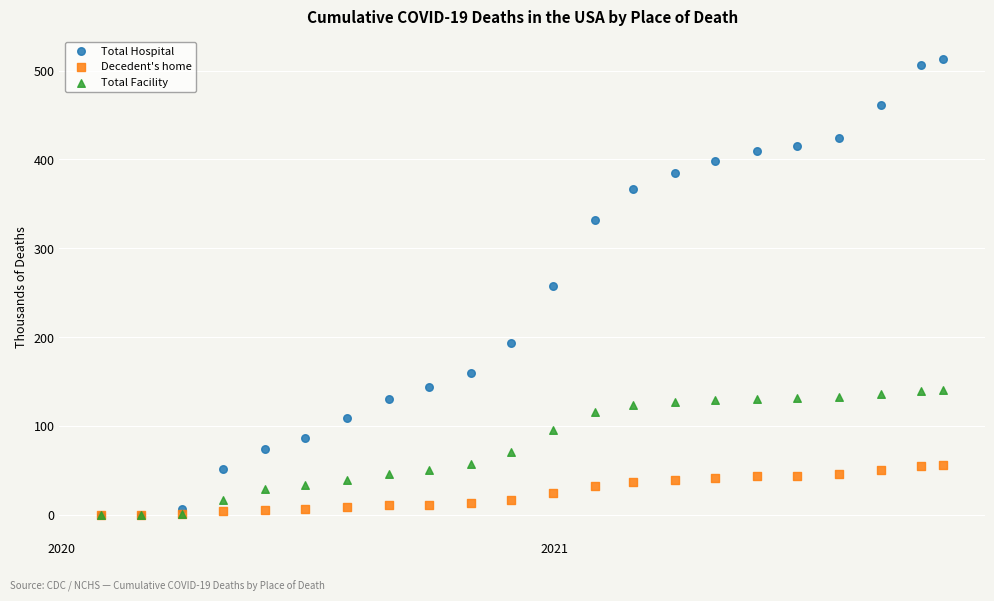

What are all the series names shown in the legend?

Total Hospital, Decedent's home, Total Facility